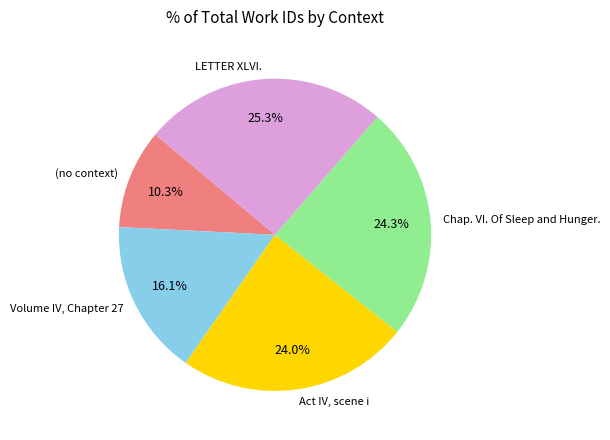

Approximately how many times larger is the value at Chap. VI. Of Sleep and Hunger. compared to LETTER XLVI.?

1.0